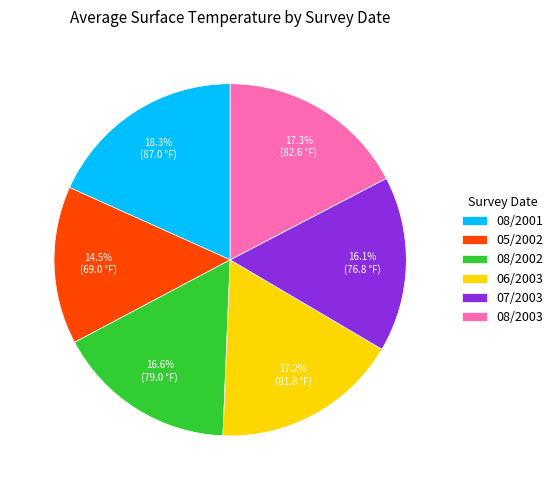

Which slice is the largest?

08/2001